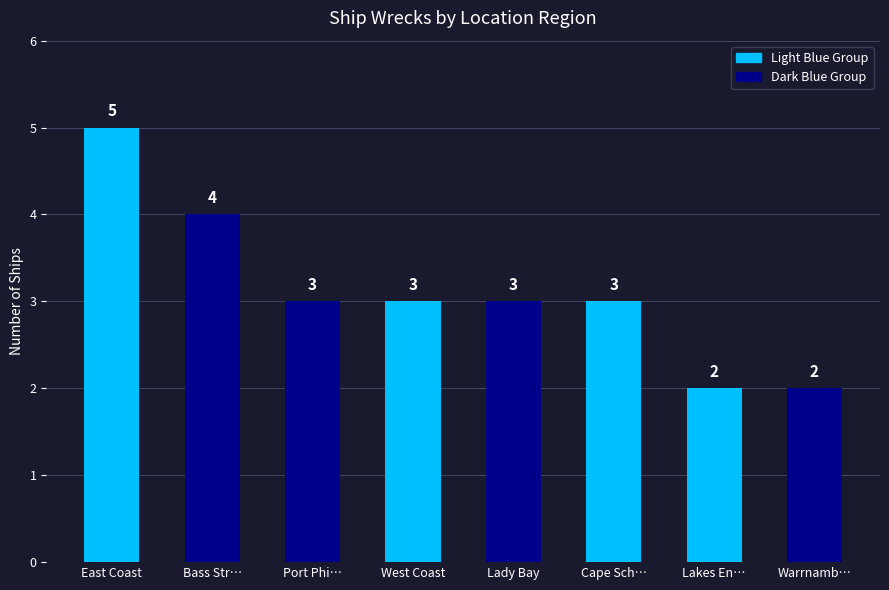

What position from the left is Cape Sch…?

6